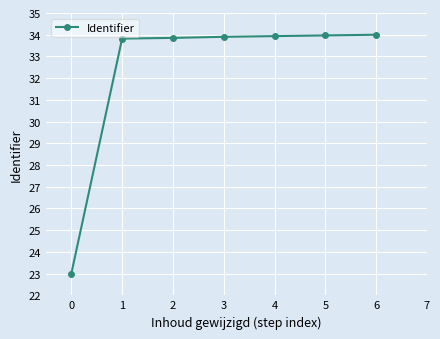

Between 0 and 3, which is larger?

3